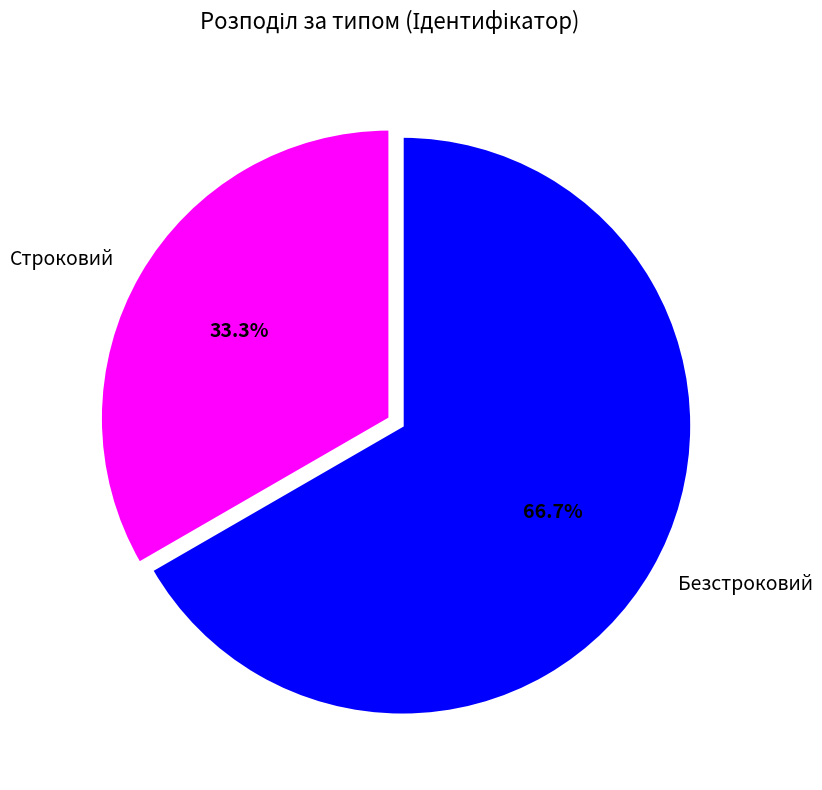

Does Строковий represent more than half of the total?

No